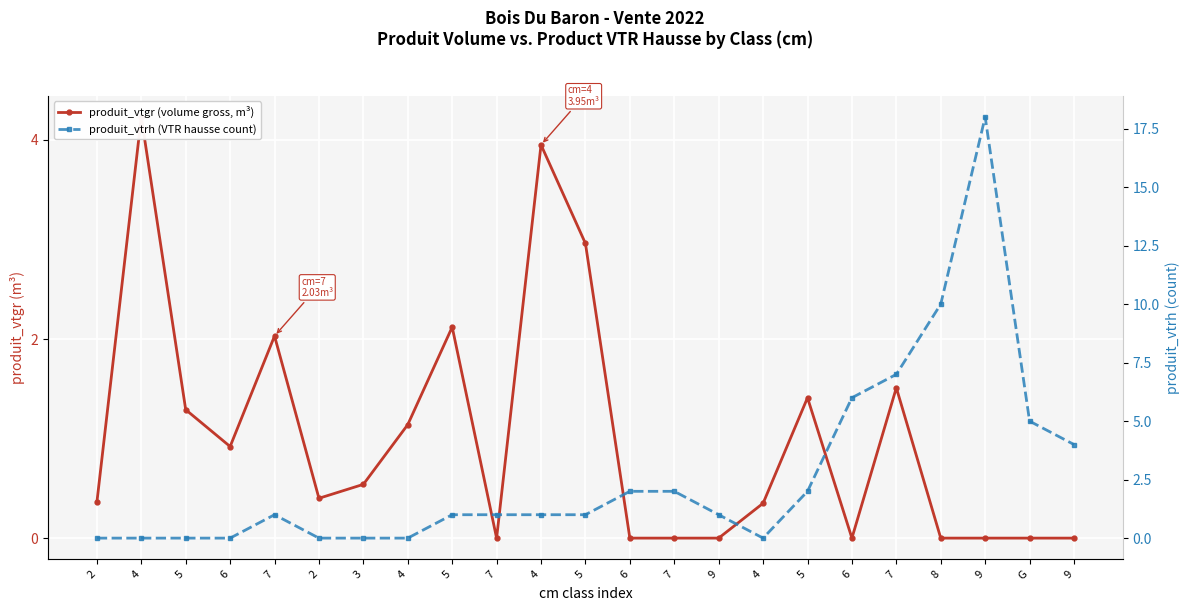

Where does the produit_vtrh (VTR hausse count) series first go above 1?

6